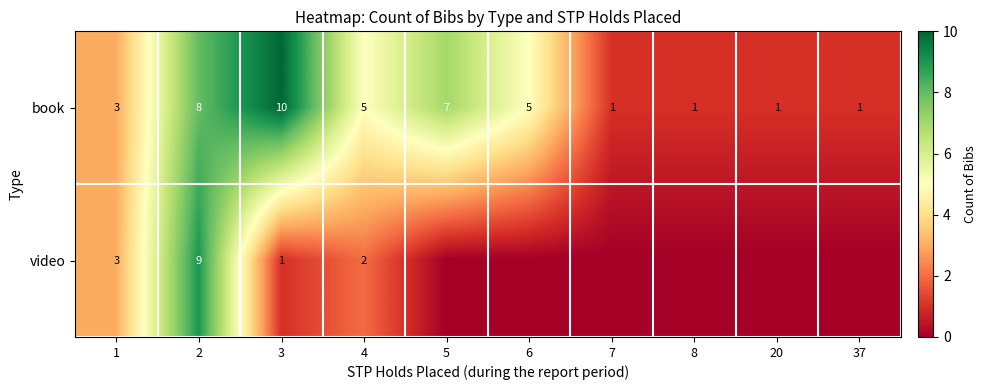

Which category has the highest value in the book series?

3